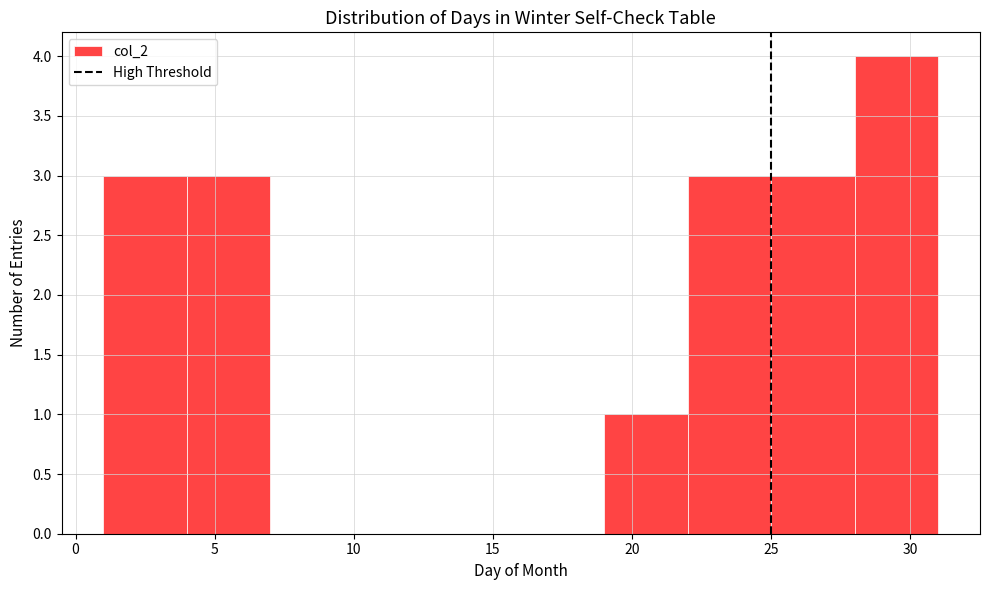

Over which range of the x-axis is the bar tallest?

28 to 31